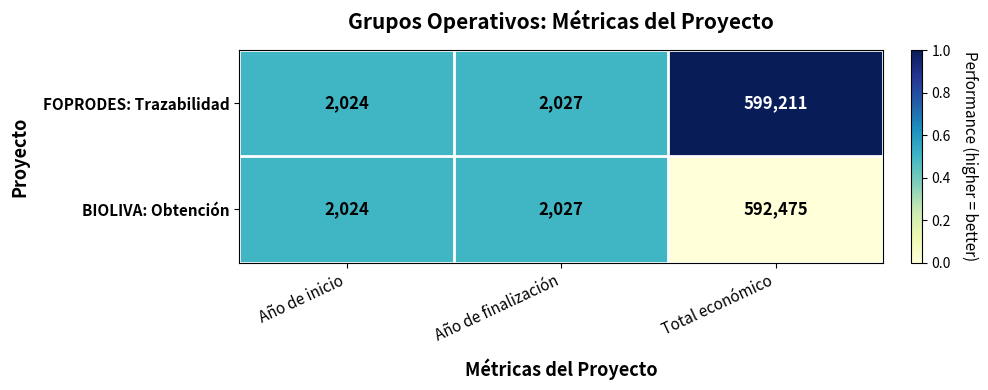

What is the difference between the maximum and minimum values in the FOPRODES: Trazabilidad series?

597187